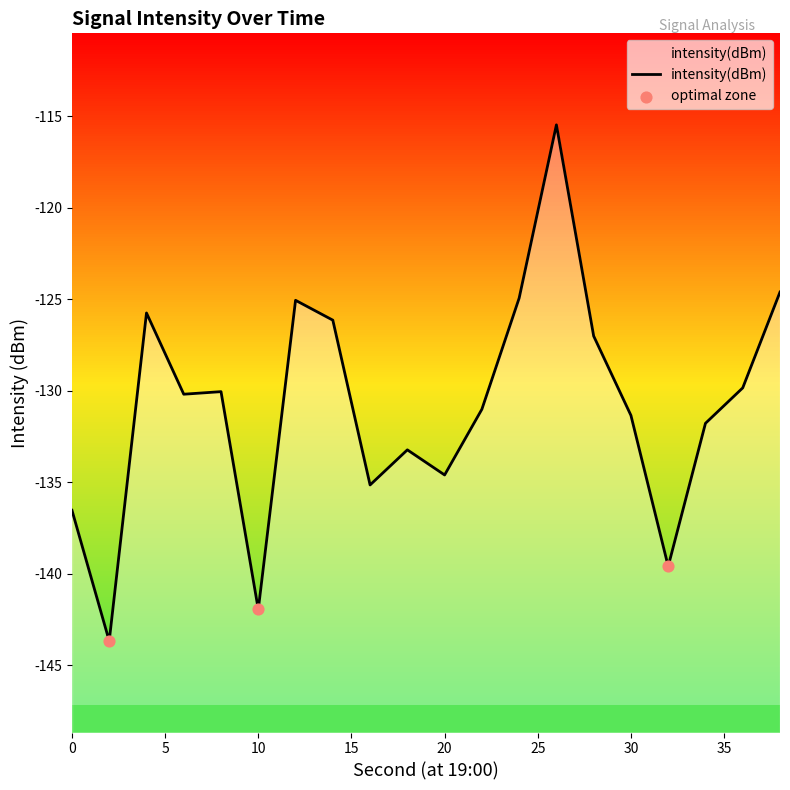

Between 34 and 16, which is larger?

34